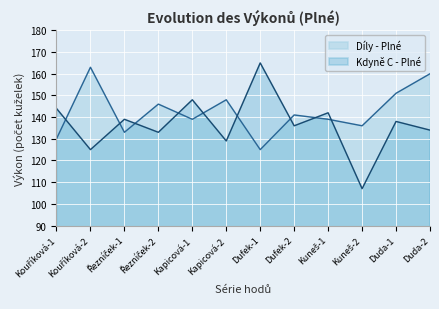

What is the lowest value of the Díly - Plné series?

125